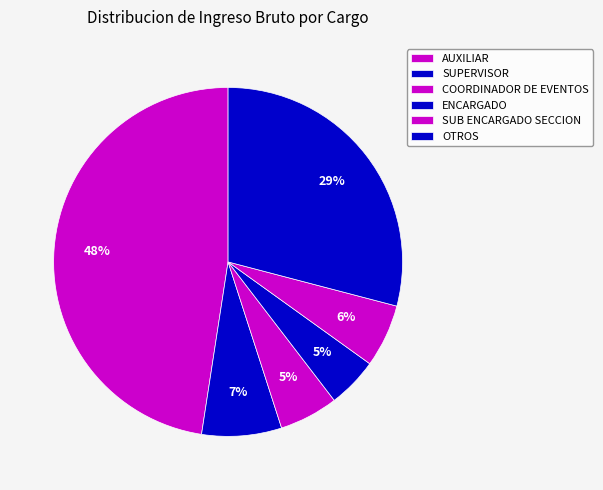

How many slices are in this pie chart?

6